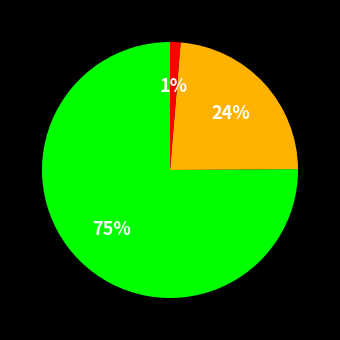

Does any single category account for the majority?

Yes